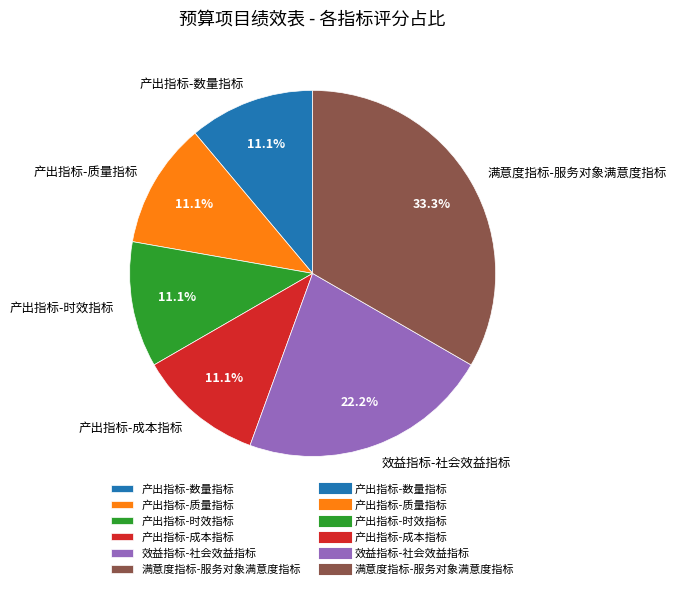

To the nearest percent, what portion does 产出指标-数量指标 represent?

11%